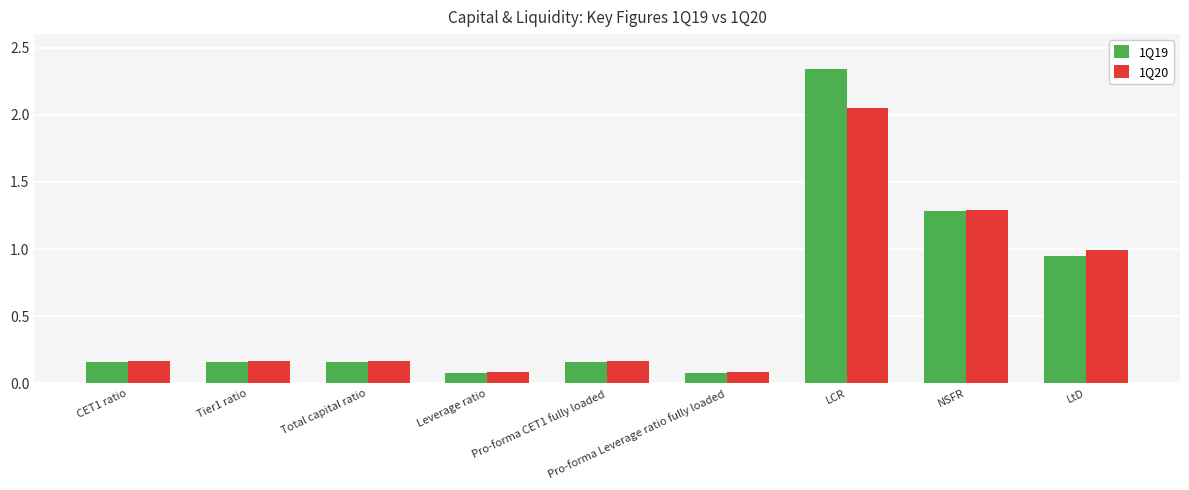

Between LCR and LtD, which series saw the biggest shift?

1Q19